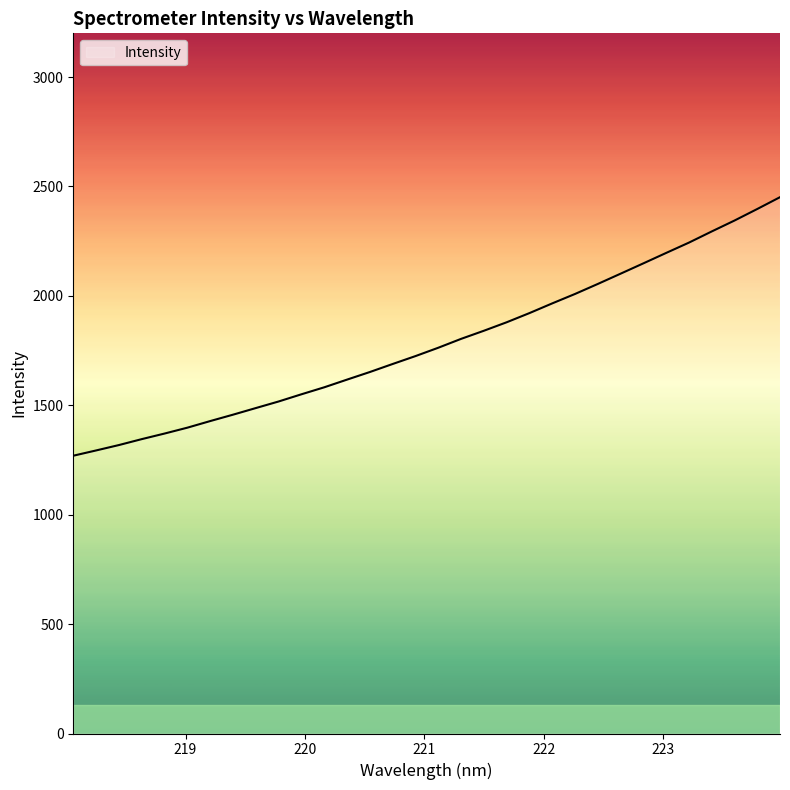

Reading right to left, extract all data points from this chart.

2451.2	2397.1	2344.3	2294.4	2243.4	2196.3	2148.7	2101.5	2054.6	2008.8	1965.7	1921.4	1879.4	1840.7	1803.6	1763.0	1724.9	1688.8	1652.1	1617.4	1582.3	1550.3	1517.5	1487.4	1457.1	1427.9	1397.8	1370.9	1345.4	1318.3	1293.6	1269.6